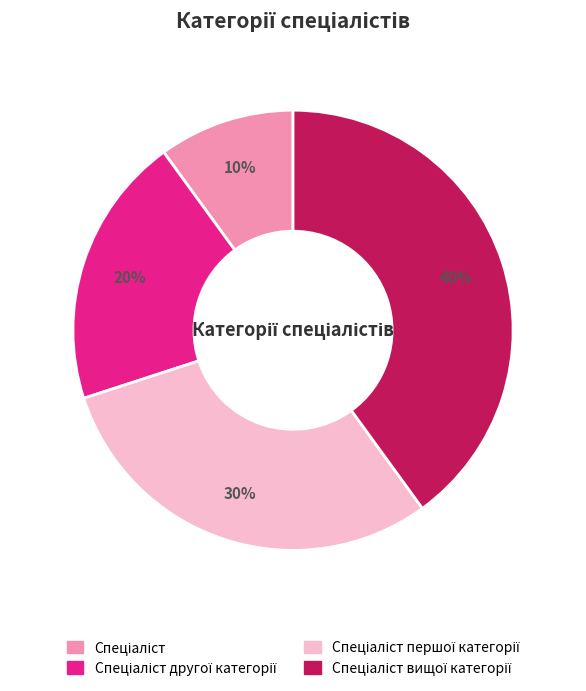

Is there a majority slice in this chart?

No